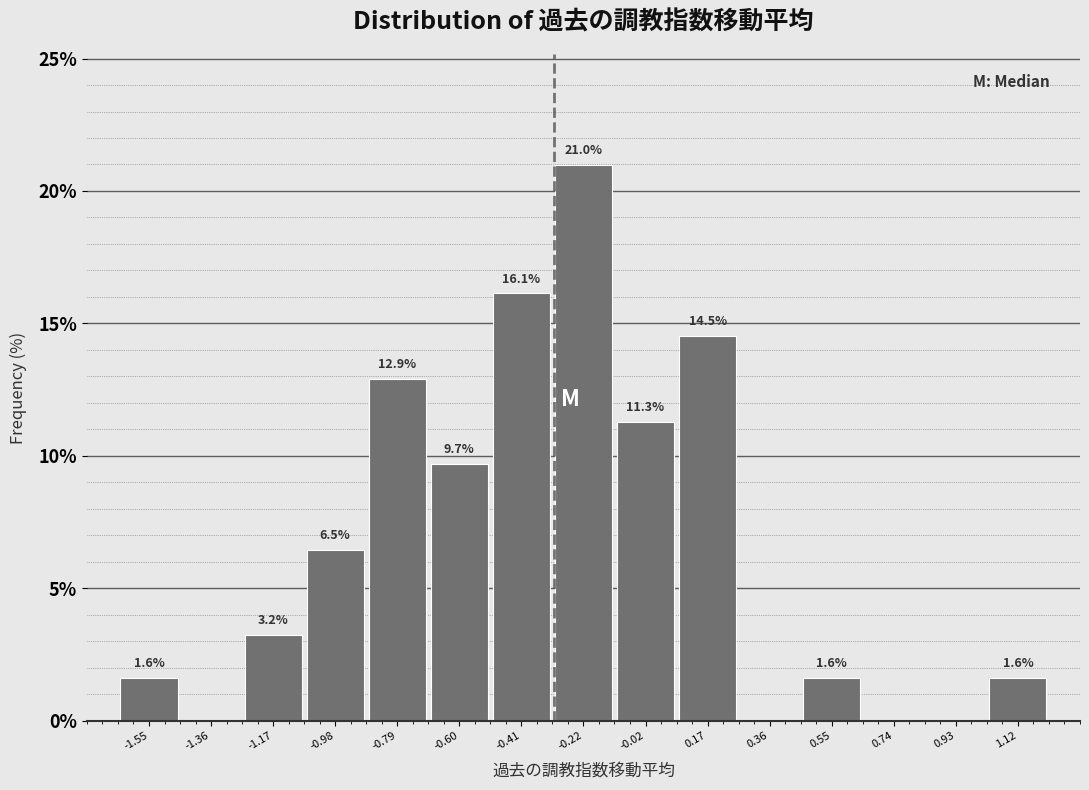

Which range on the x-axis has the tallest bar?

-0.32 to -0.12